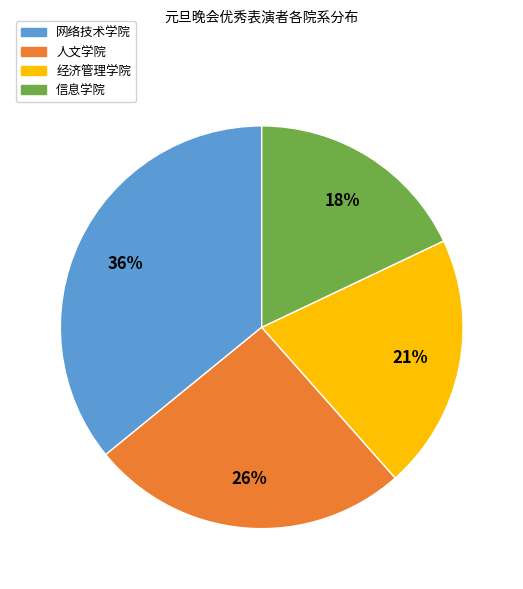

Does 人文学院 represent more than half of the total?

No